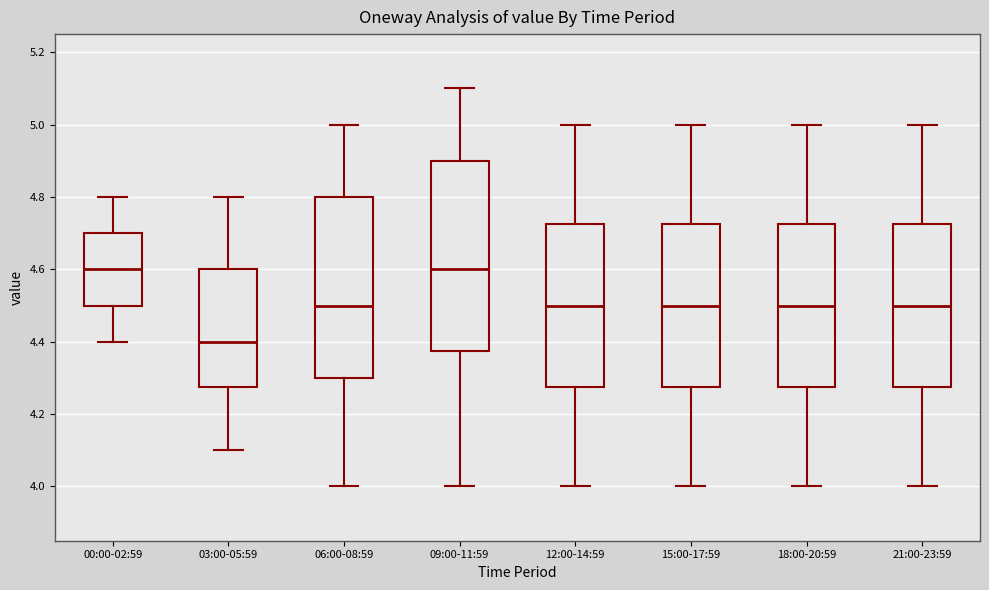

Which box is the tallest, from its lower edge to its upper edge?

09:00-11:59